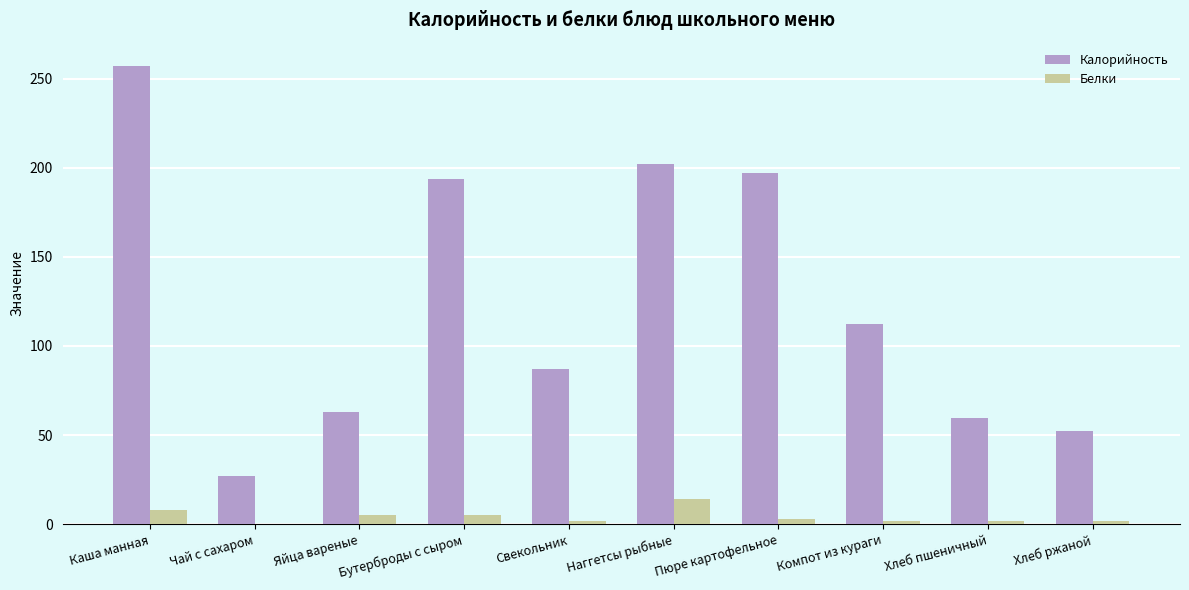

What is the average value of the Калорийность series?

125.2